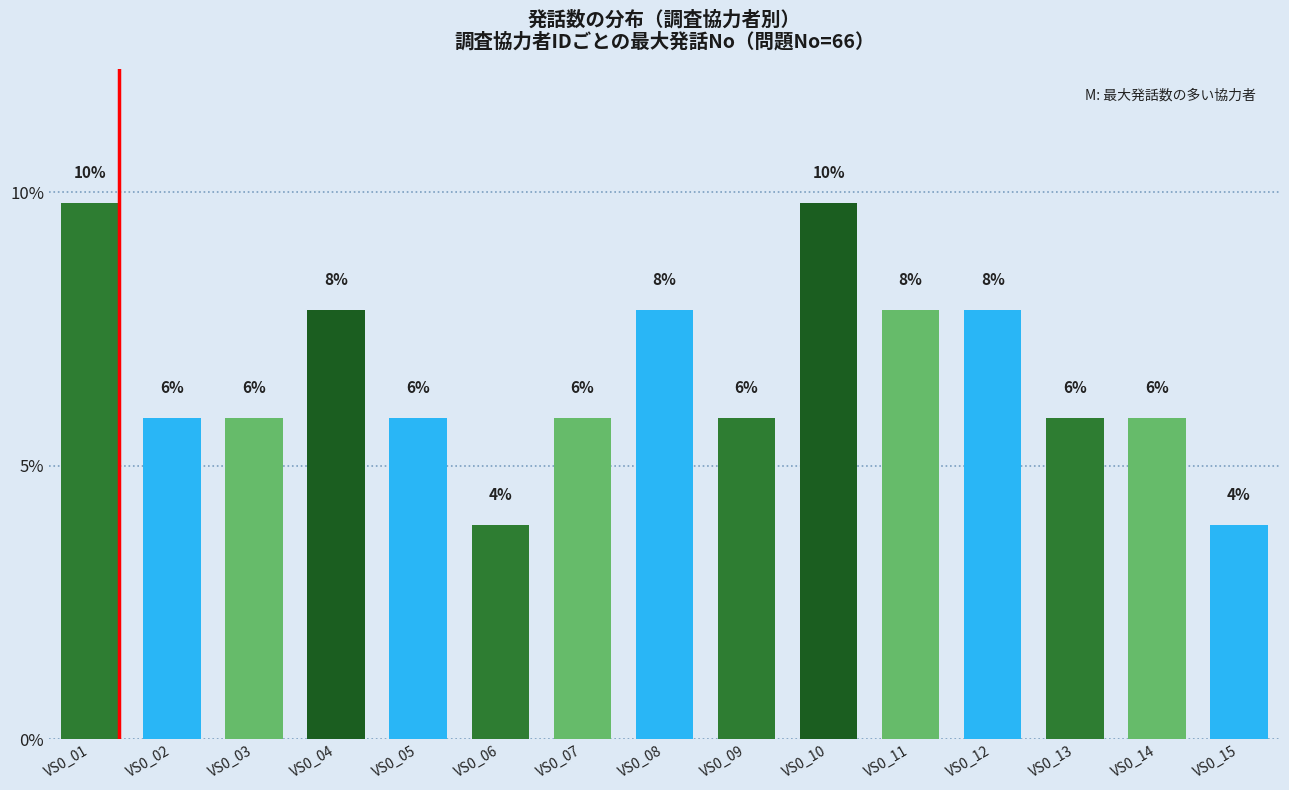

At which label does the data first exceed 5?

VS0_01